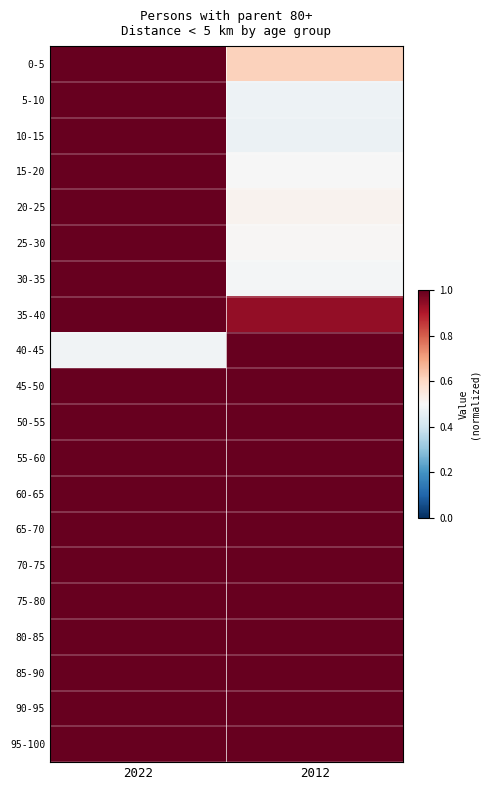

Which has a higher value, 2022 or 2012?

2022